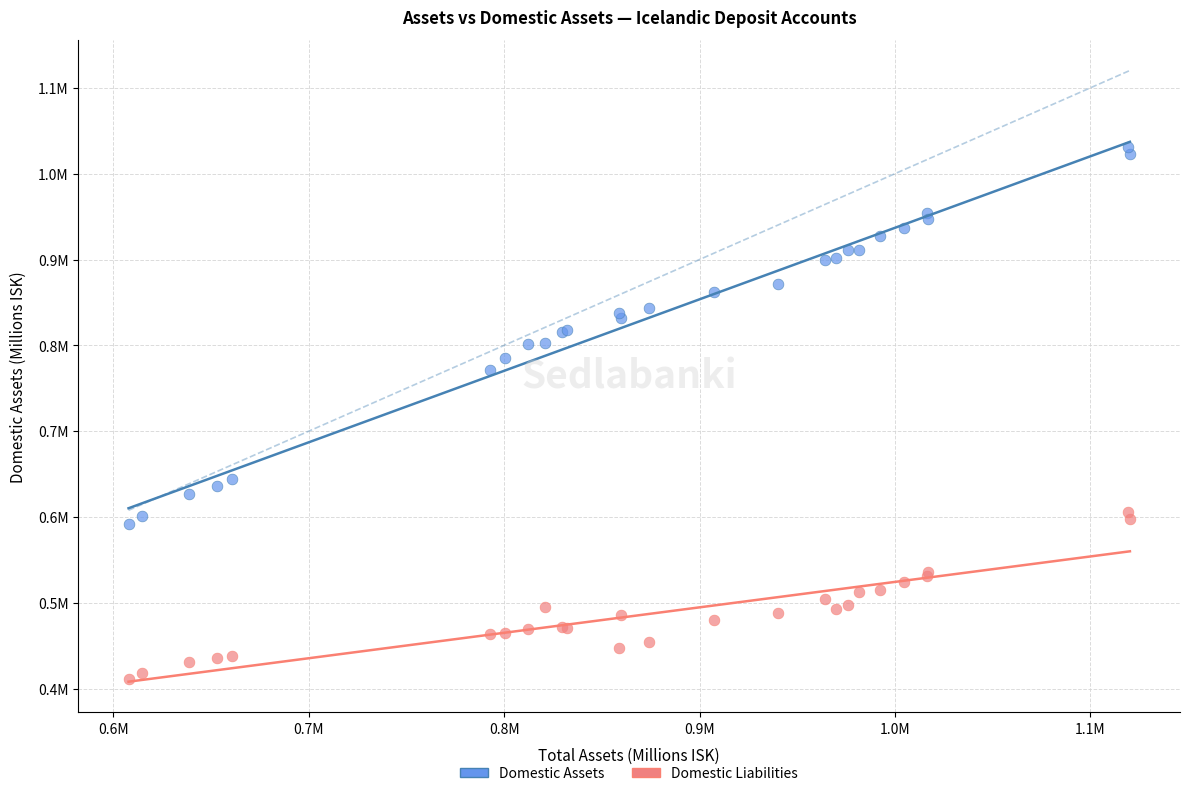

What are all the series names shown in the legend?

Domestic Assets, Domestic Liabilities